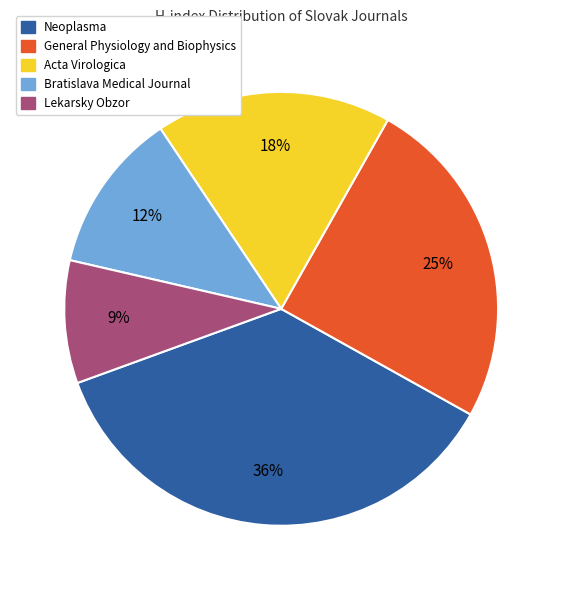

Is there a majority slice in this chart?

No